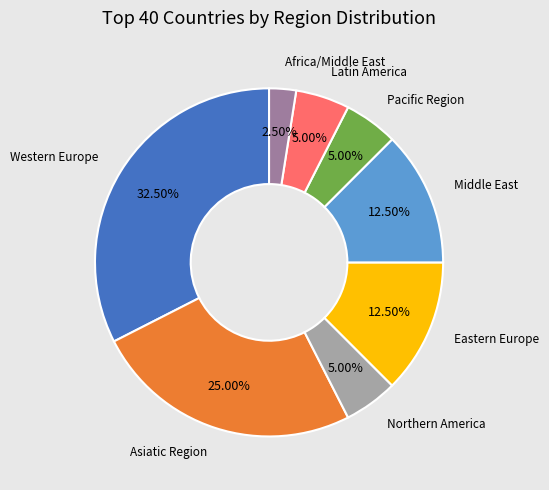

Is there a majority slice in this chart?

No